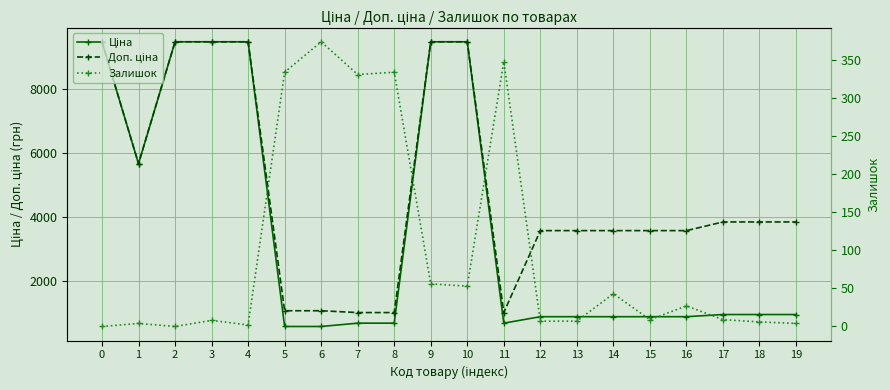

What is the value of the Доп. ціна point at the 10th from the left?

9480.1